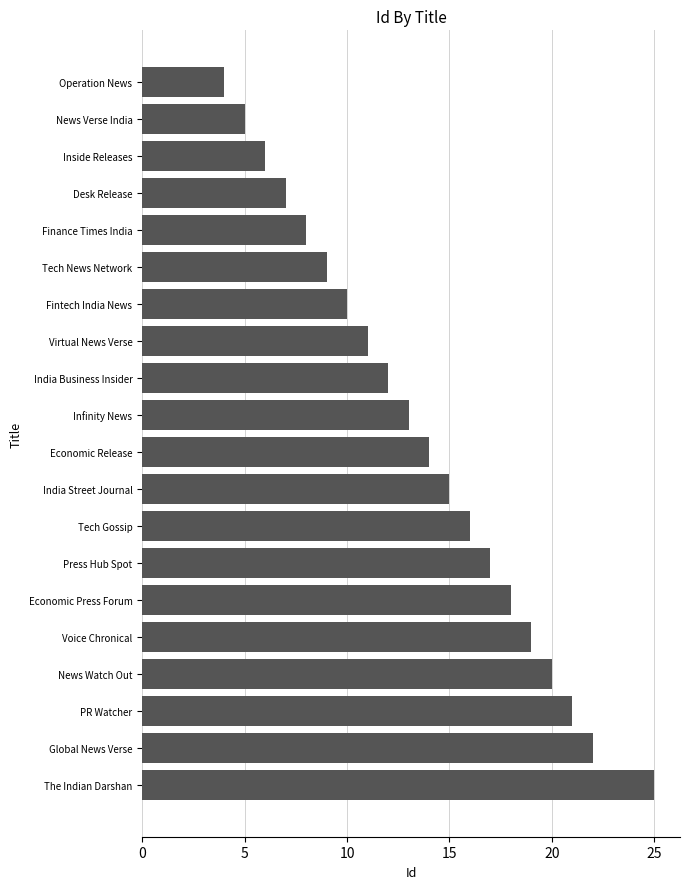

How many bars are there in total?

20